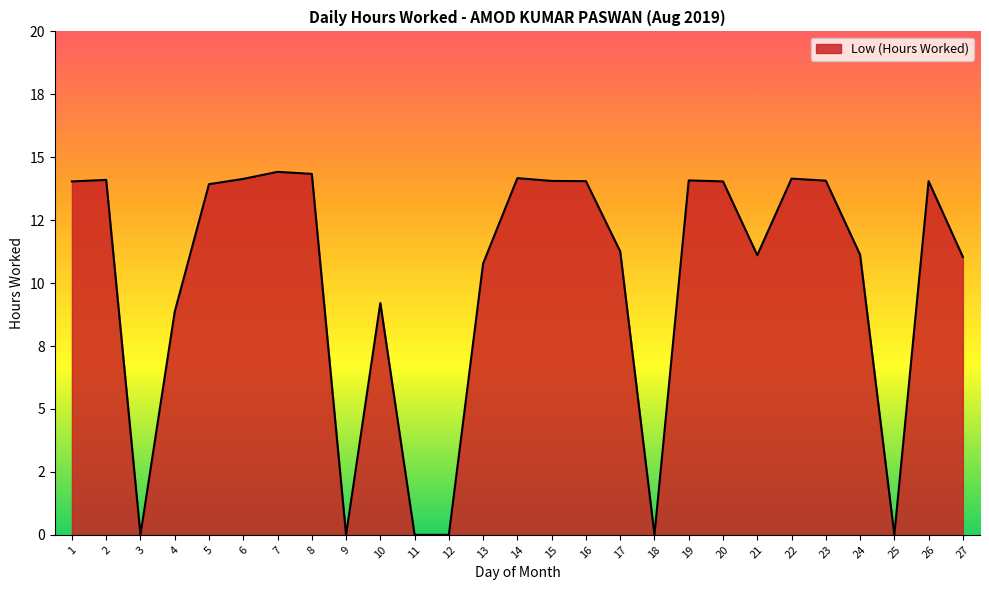

What is the value of the 15th point from the left?

14.1